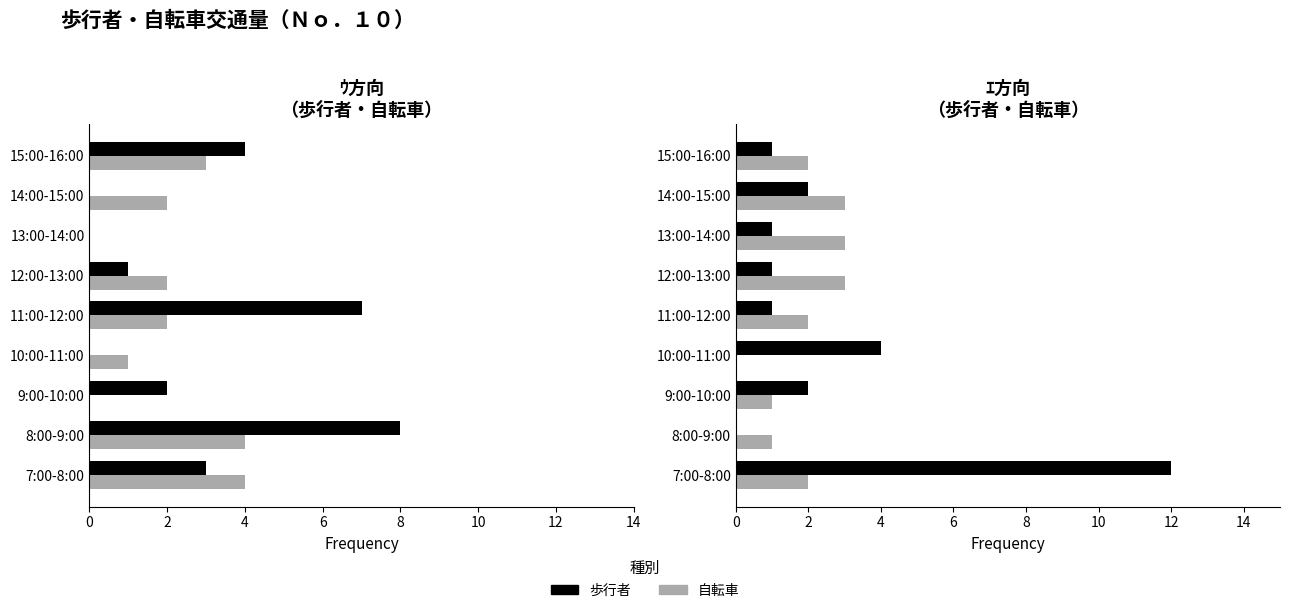

How many values in the 歩行者 series exceed 1?

4